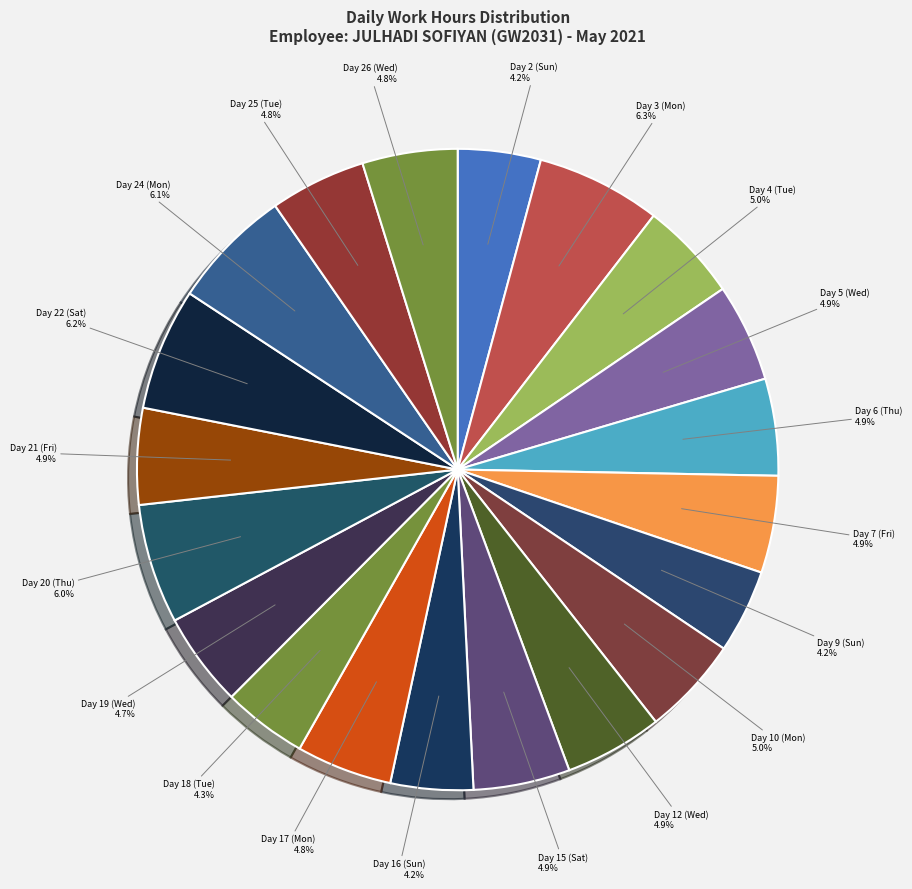

To the nearest percent, what is the difference between the largest and smallest slice percentages?

2%